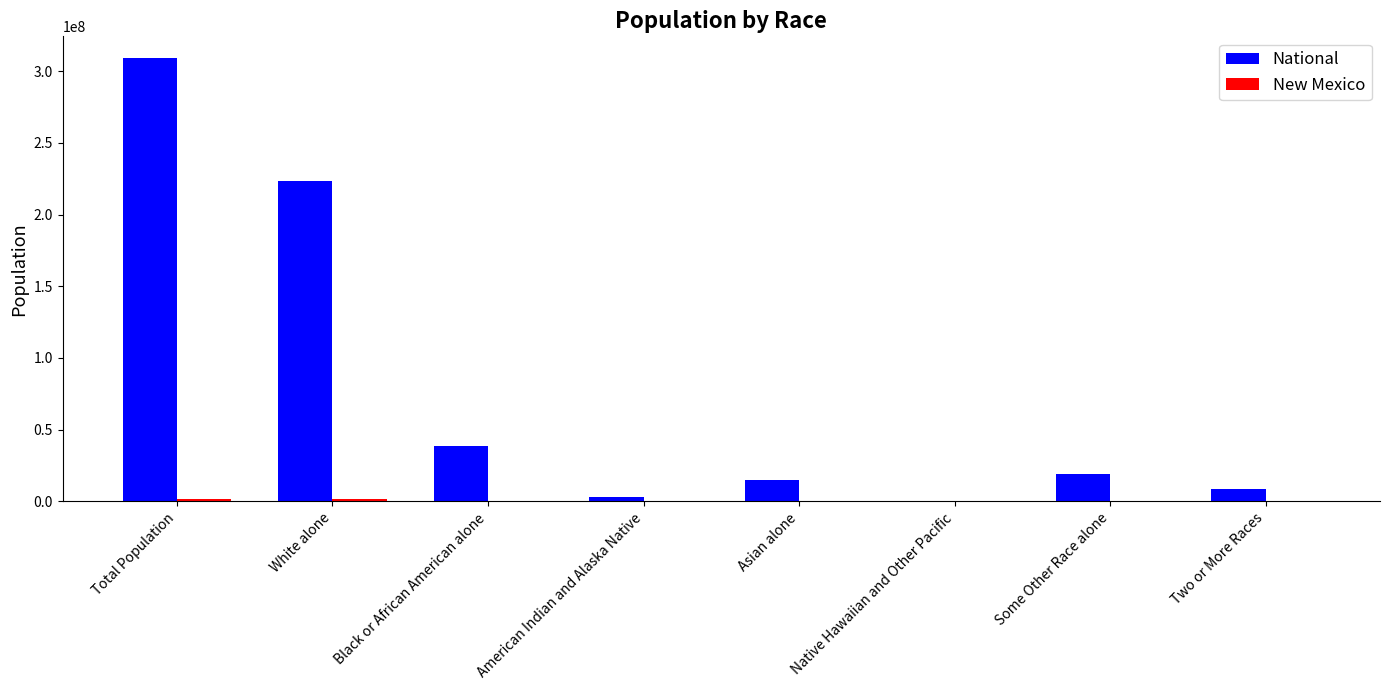

At which category does the chart reach its peak across all series?

Total Population